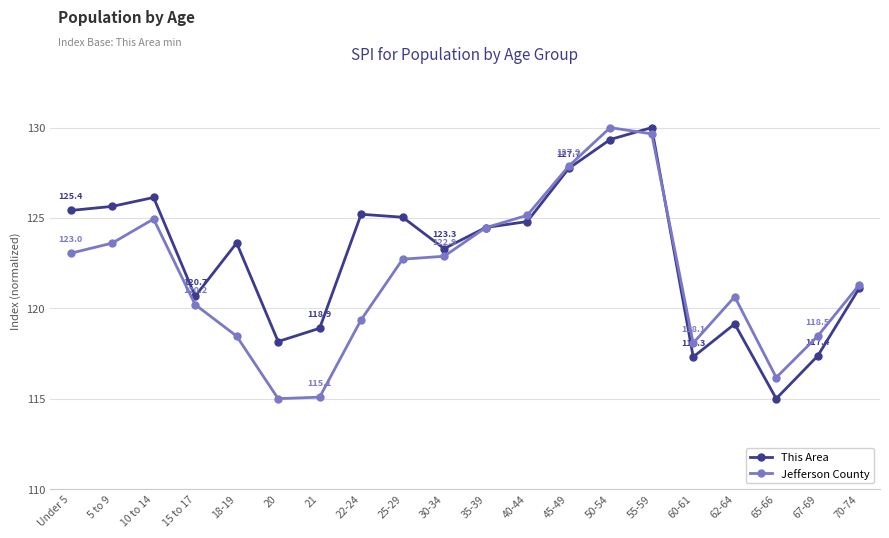

What is the total value across all series at 67-69?

235.8